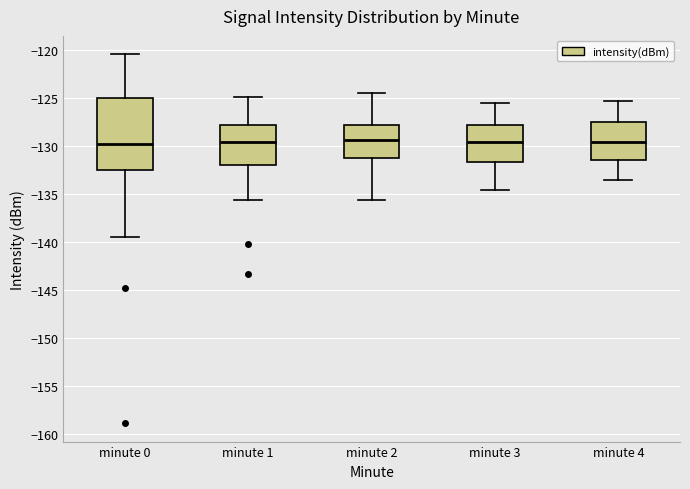

Where does the median line of the box for minute 3 sit on the y-axis? The values are not printed on the chart, so give them approximately, as read against the axis.

-129.5